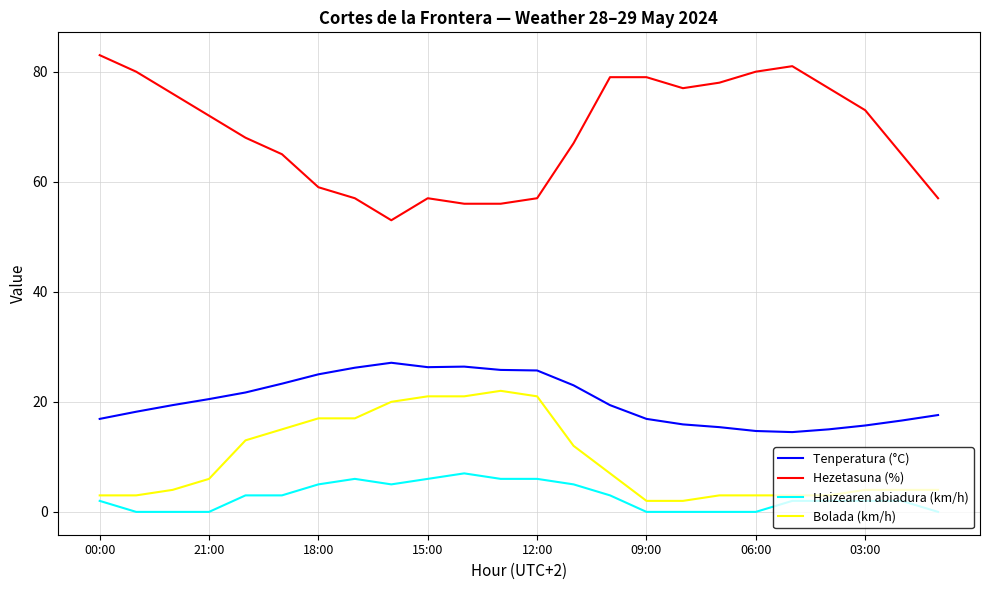

Does the chart display data point markers on the line(s)?

No